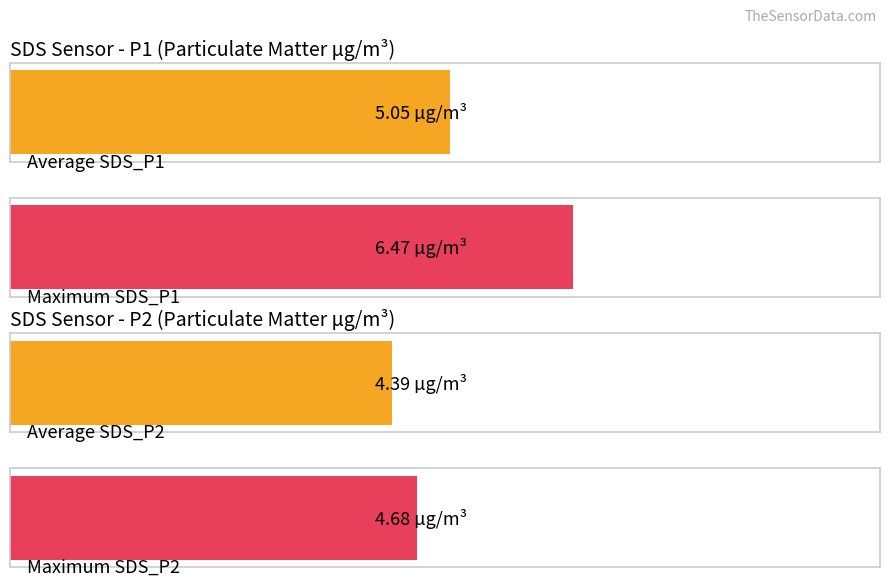

What are all the series names shown in the legend?

SDS_P1, SDS_P2